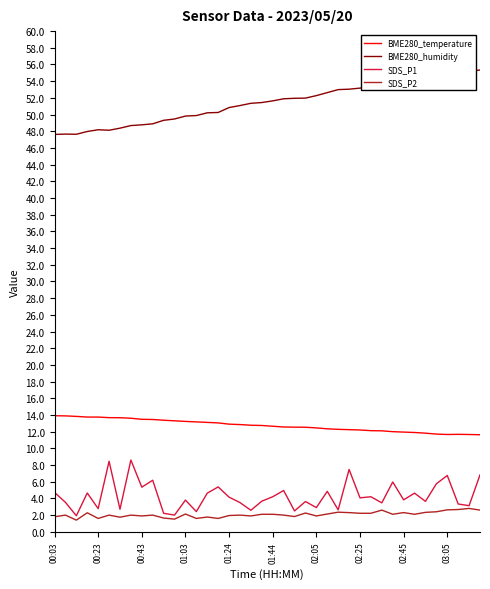

True or false: BME280_humidity and BME280_temperature cross at least once.

False